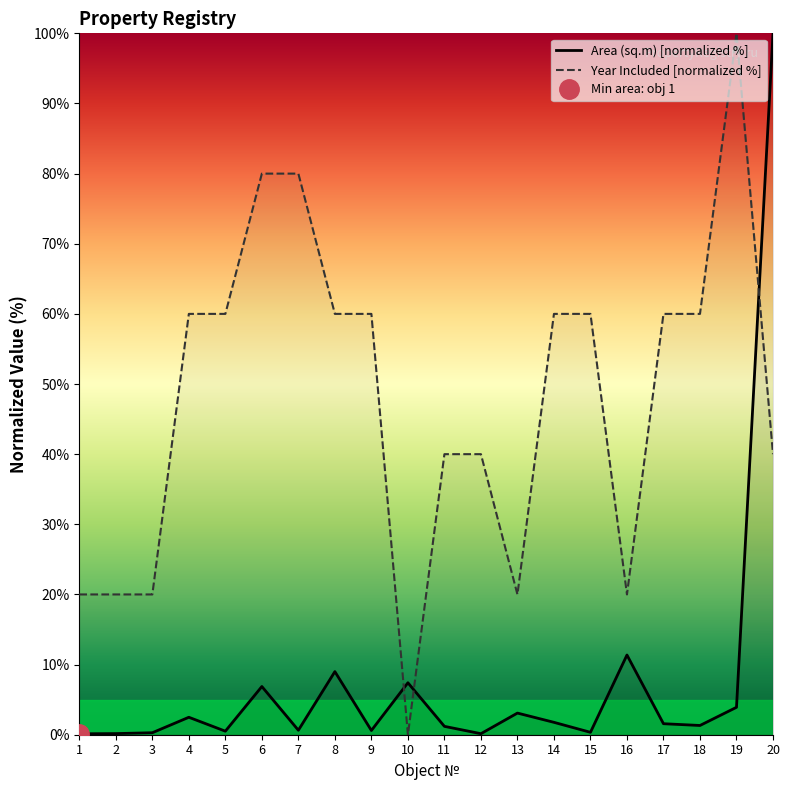

What is the value of the Year Included [normalized %] point at the 20th from the left?

40.0